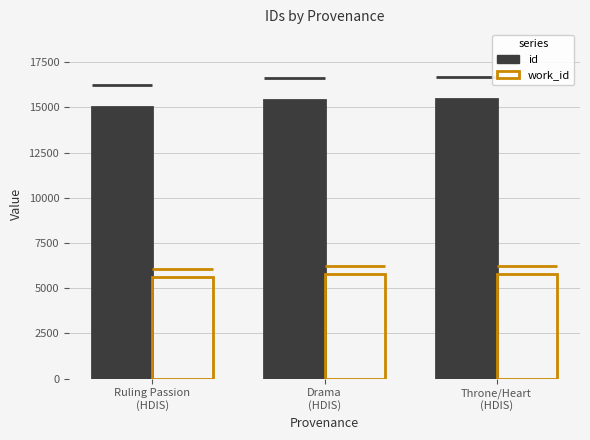

How many data points in id are less than 15425?

1